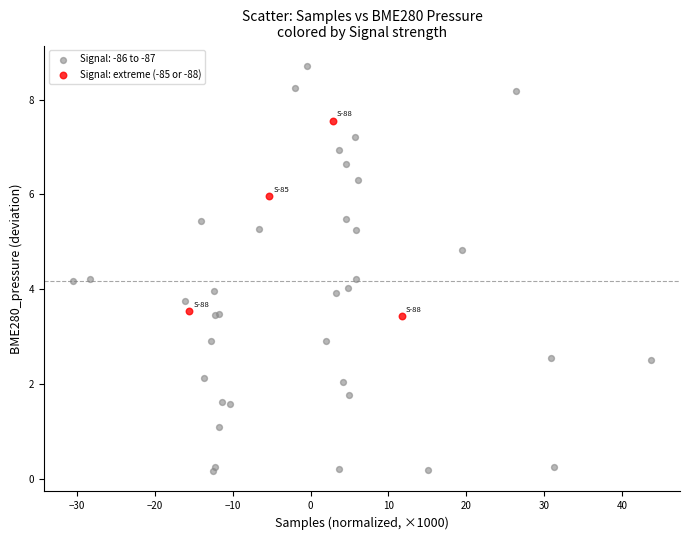

Which series reaches the maximum Y coordinate?

Signal: -86 to -87